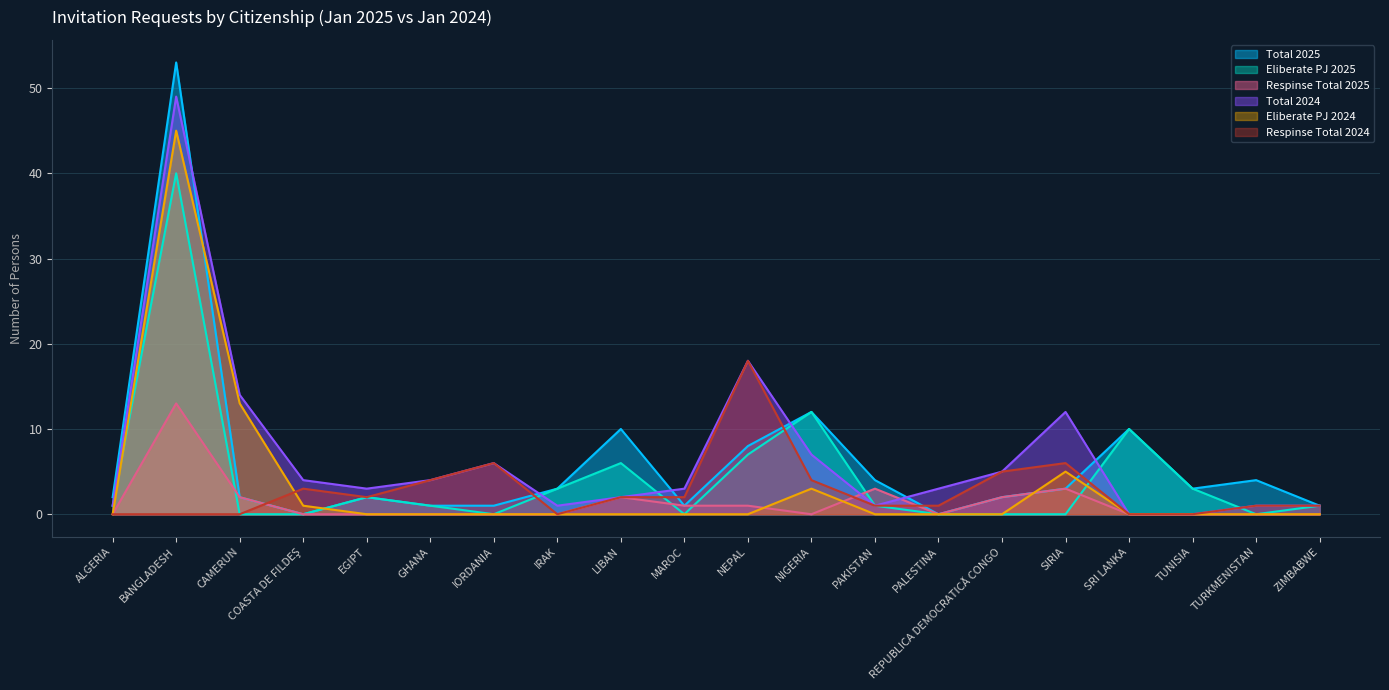

Read the Respinse Total 2025 value at BANGLADESH, to the nearest 10.

10